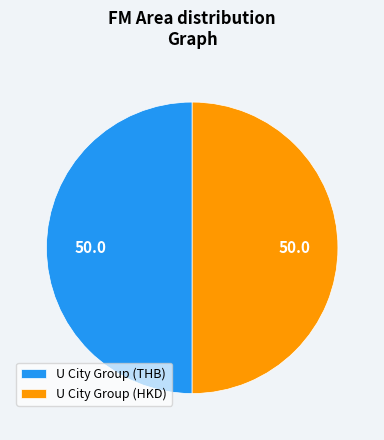

Is it true that U City Group (THB) is 50% of the pie?

True